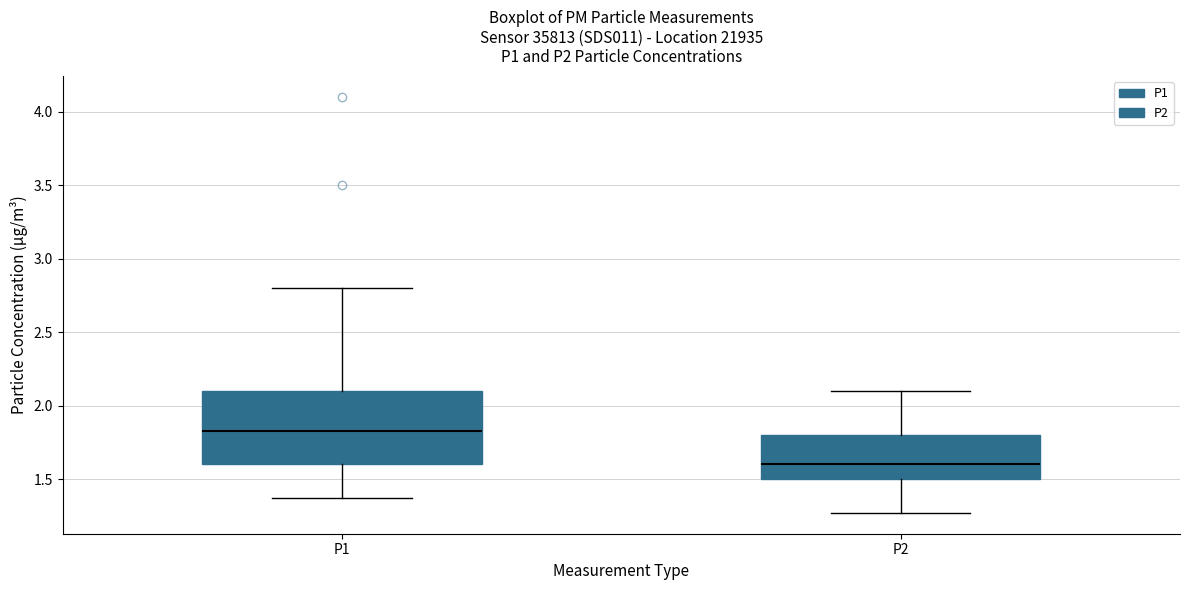

Reading left to right, read every box against the y-axis: the position of its median line, the range the box covers, and the ends of its whiskers. The values are not printed on the chart, so give them approximately, as read against the axis.

P1: median 1.85, box 1.60 to 2.10, whiskers 1.35 to 2.80
P2: median 1.60, box 1.50 to 1.80, whiskers 1.25 to 2.10